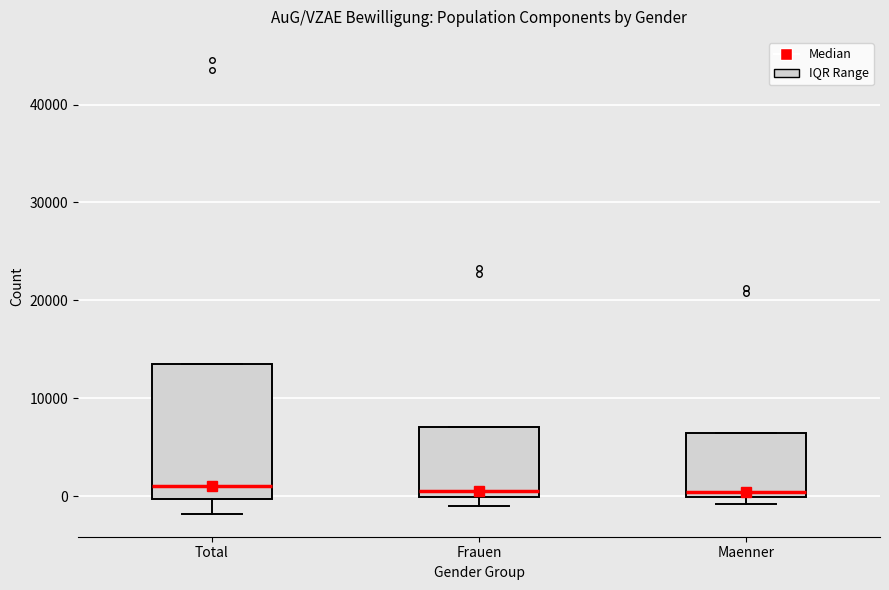

Reading left to right, read every box against the y-axis: the position of its median line, the range the box covers, and the ends of its whiskers. The values are not printed on the chart, so give them approximately, as read against the axis.

Total: median 1000, box 0 to 14000, whiskers -2000 to 14000
Frauen: median 1000, box 0 to 7000, whiskers -1000 to 7000
Maenner: median 0 (just above the box's lower edge), box 0 to 6000, whiskers -1000 to 6000